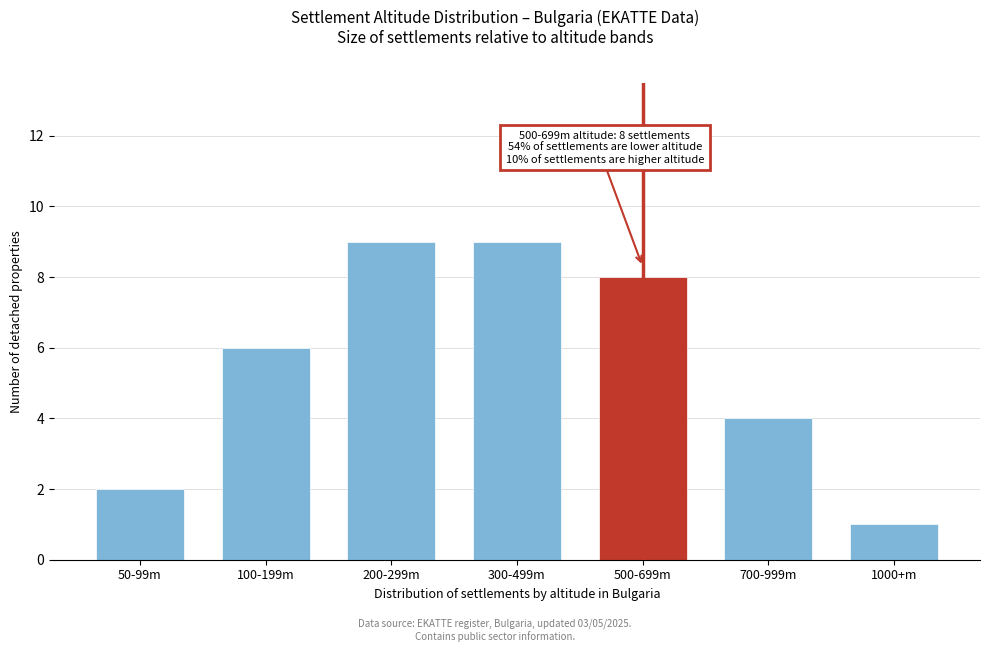

Reading left to right, extract all data points from this chart.

2	6	9	9	8	4	1